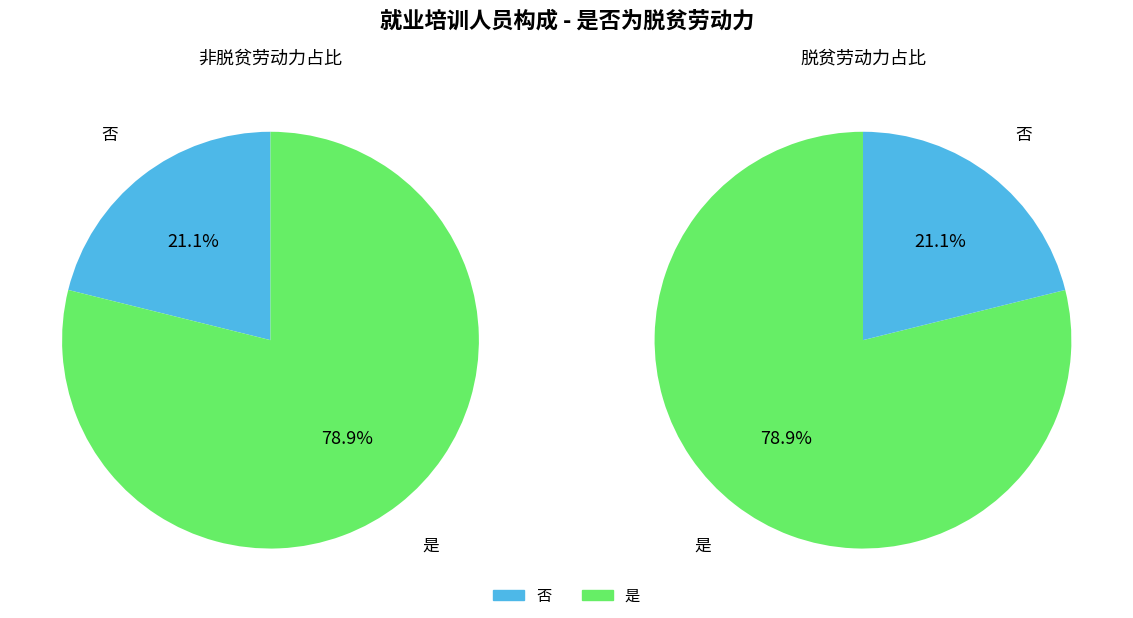

Does any single category account for the majority?

Yes